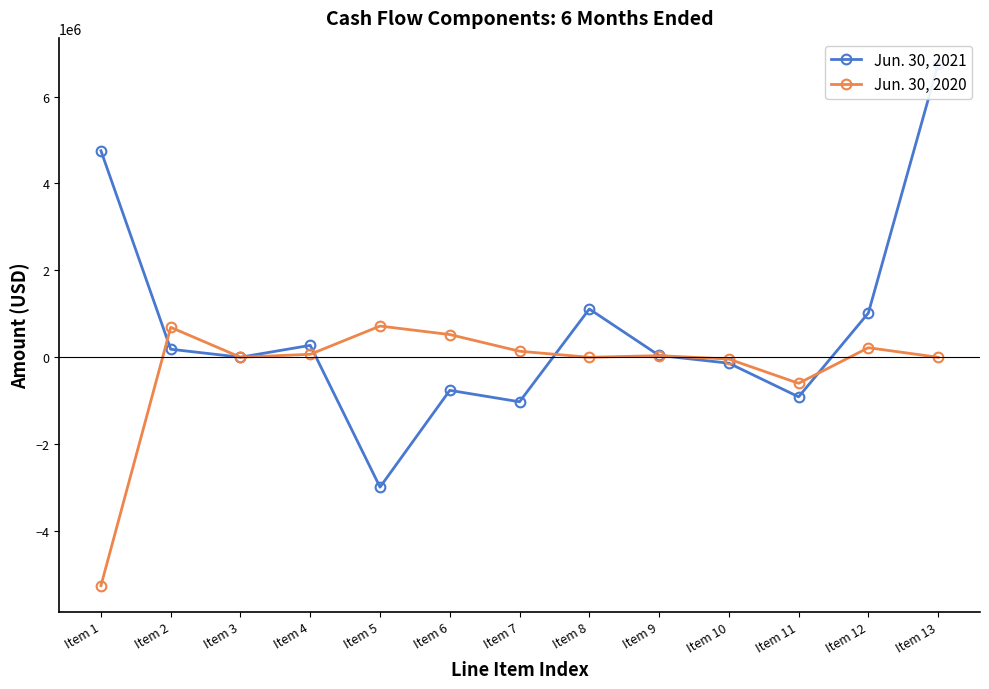

Reading left to right, extract all data points from this chart.

Jun. 30, 2021: 4752454	185116	1625	274623	-2988252	-760869	-1024312	1111111	42331	-135992	-910394	1019905	6750000
Jun. 30, 2020: -5255071	689275	1625	68656	718487	523089	139260	0	37887	-41059	-598917	220056	0